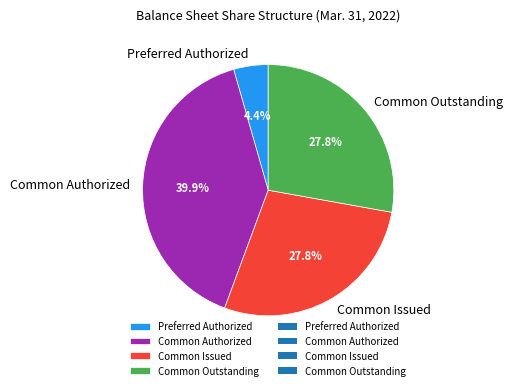

Is Common Outstanding the majority of the pie?

No